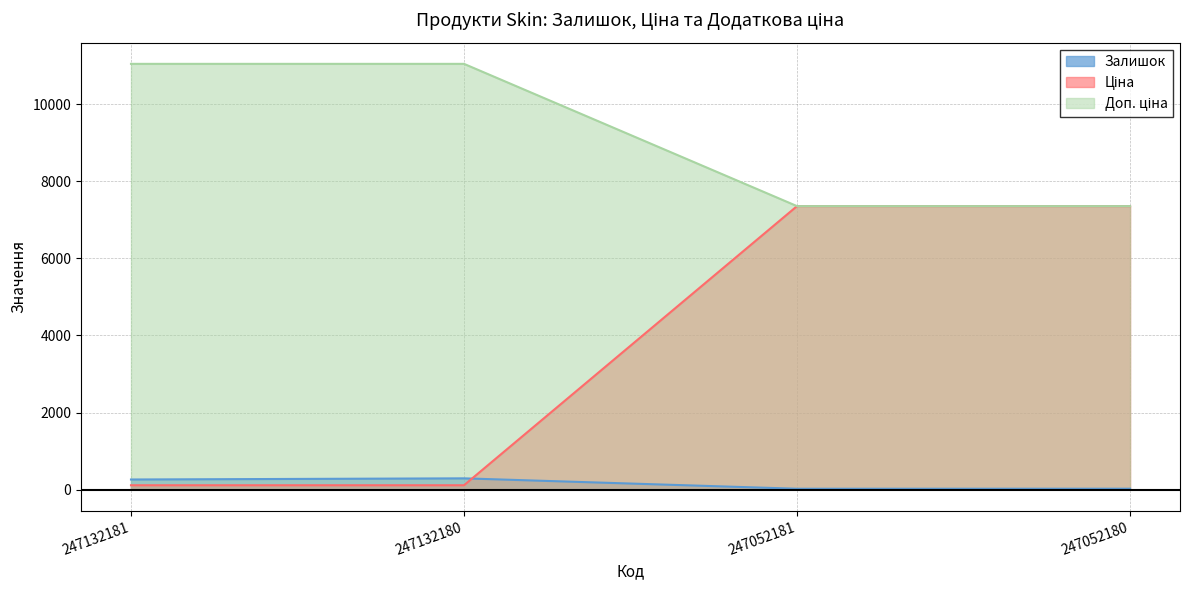

What are all the series names shown in the legend?

Залишок, Ціна, Доп. ціна